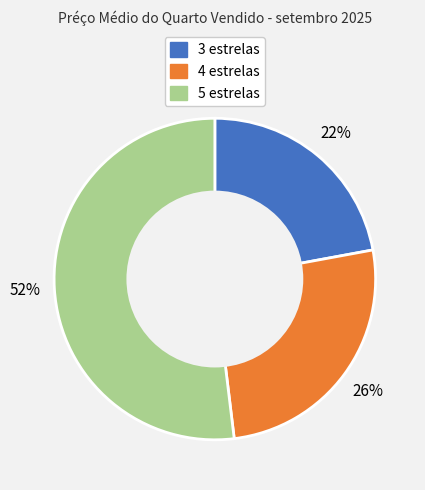

Between 3 estrelas and 4 estrelas, which is larger?

4 estrelas